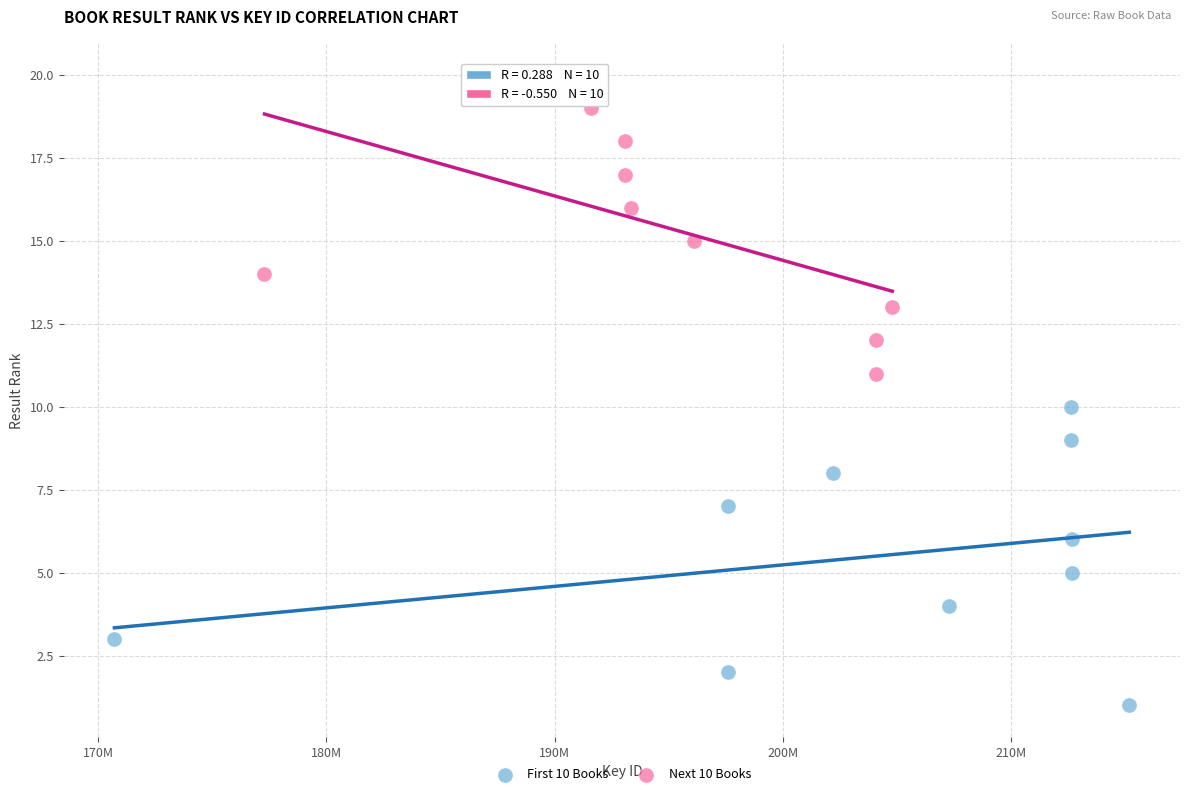

Which series contains the lowest Y value?

First 10 Books